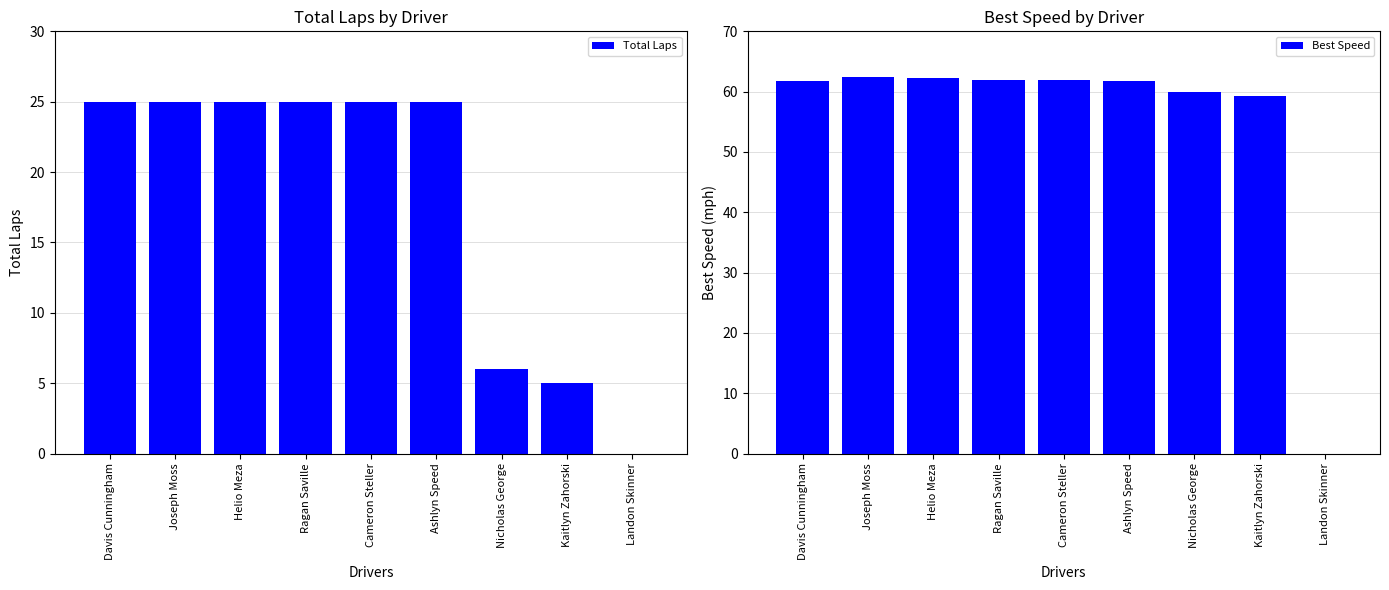

How many values in the Total Laps series are below 25?

3